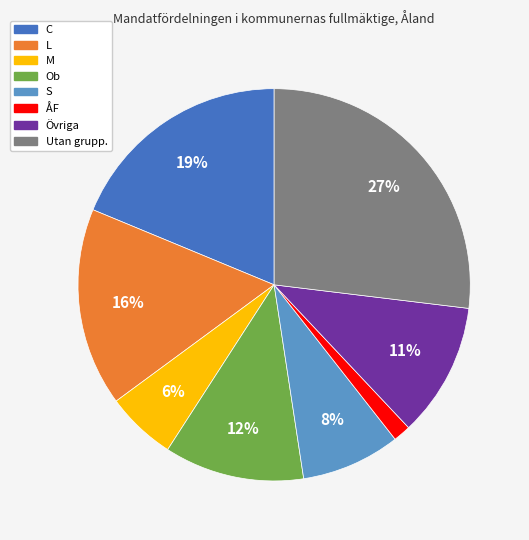

Do L and ÅF together represent more than half of the pie?

No